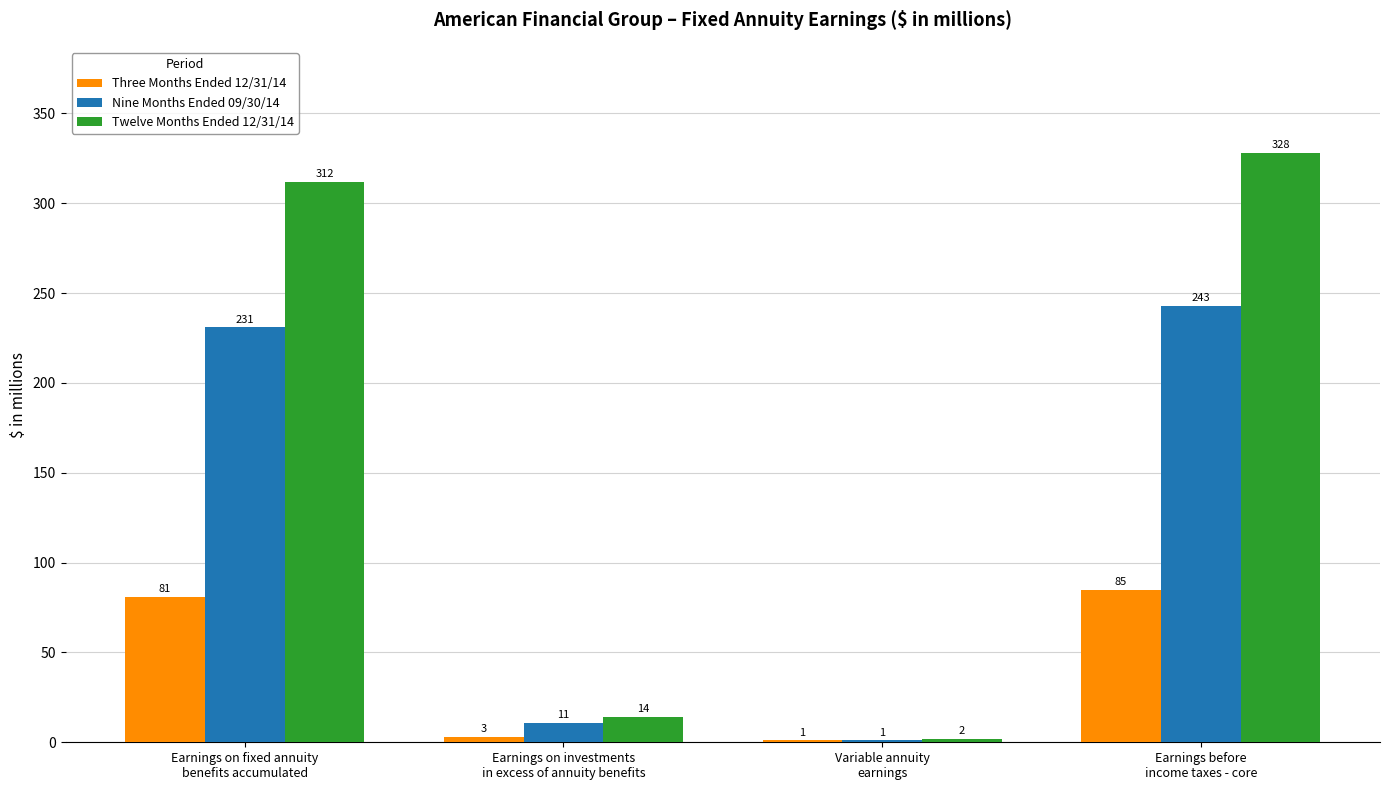

What is the maximum value shown in the chart?

328